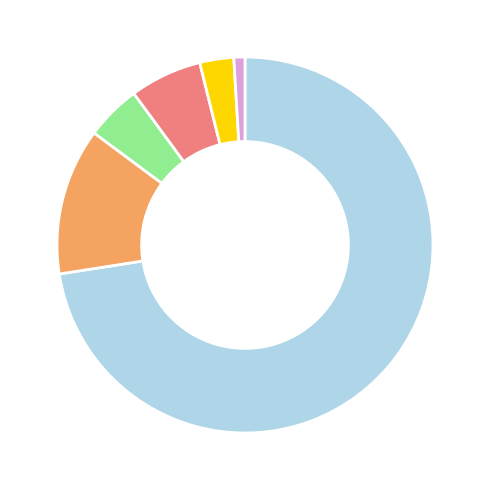

Does any single category account for the majority?

Yes